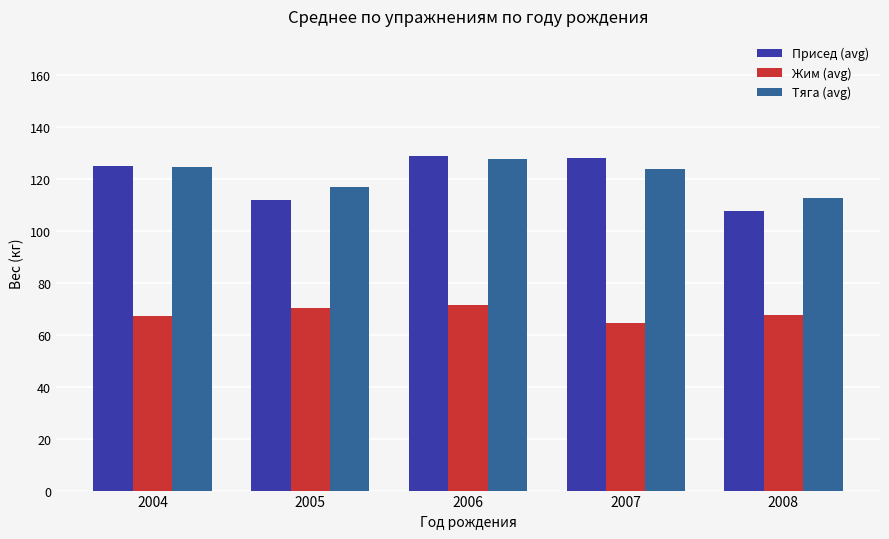

What is the difference between the Тяга (avg) values at 2008 and 2004?

12.0